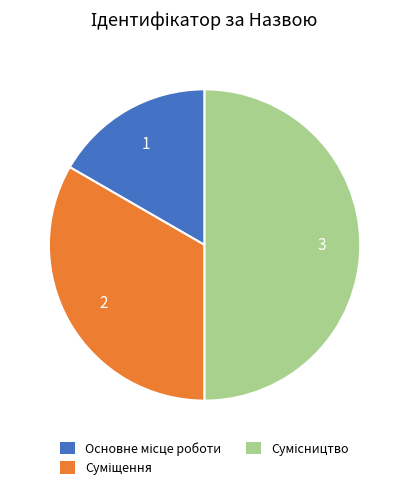

How many segments does this pie chart have?

3